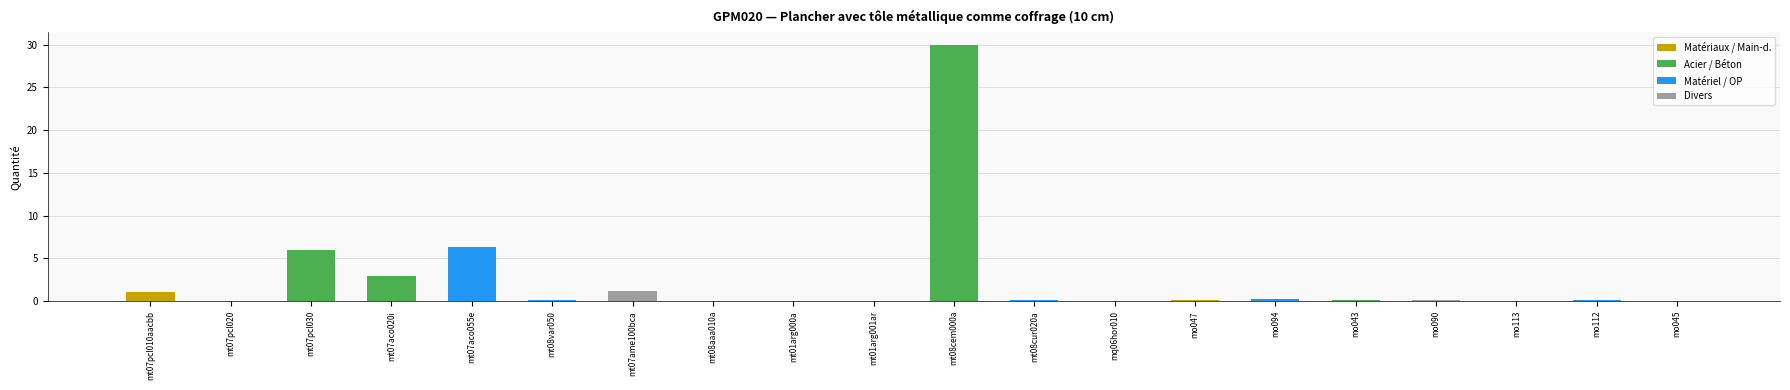

What is the greatest value displayed?

29.9